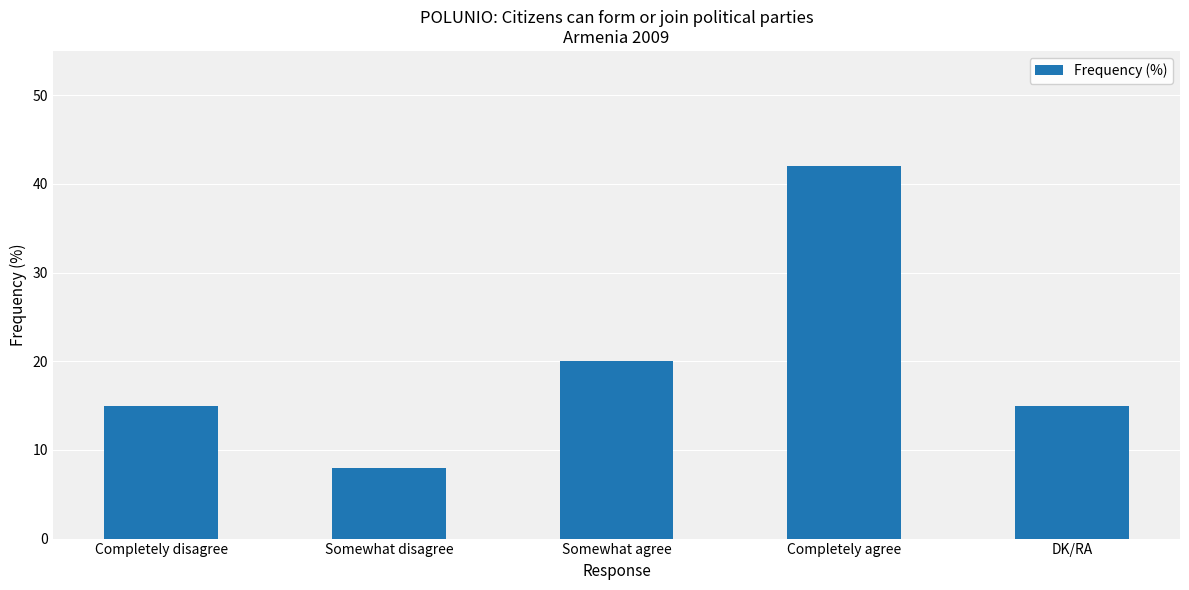

At which category does the chart reach its peak across all series?

Completely agree